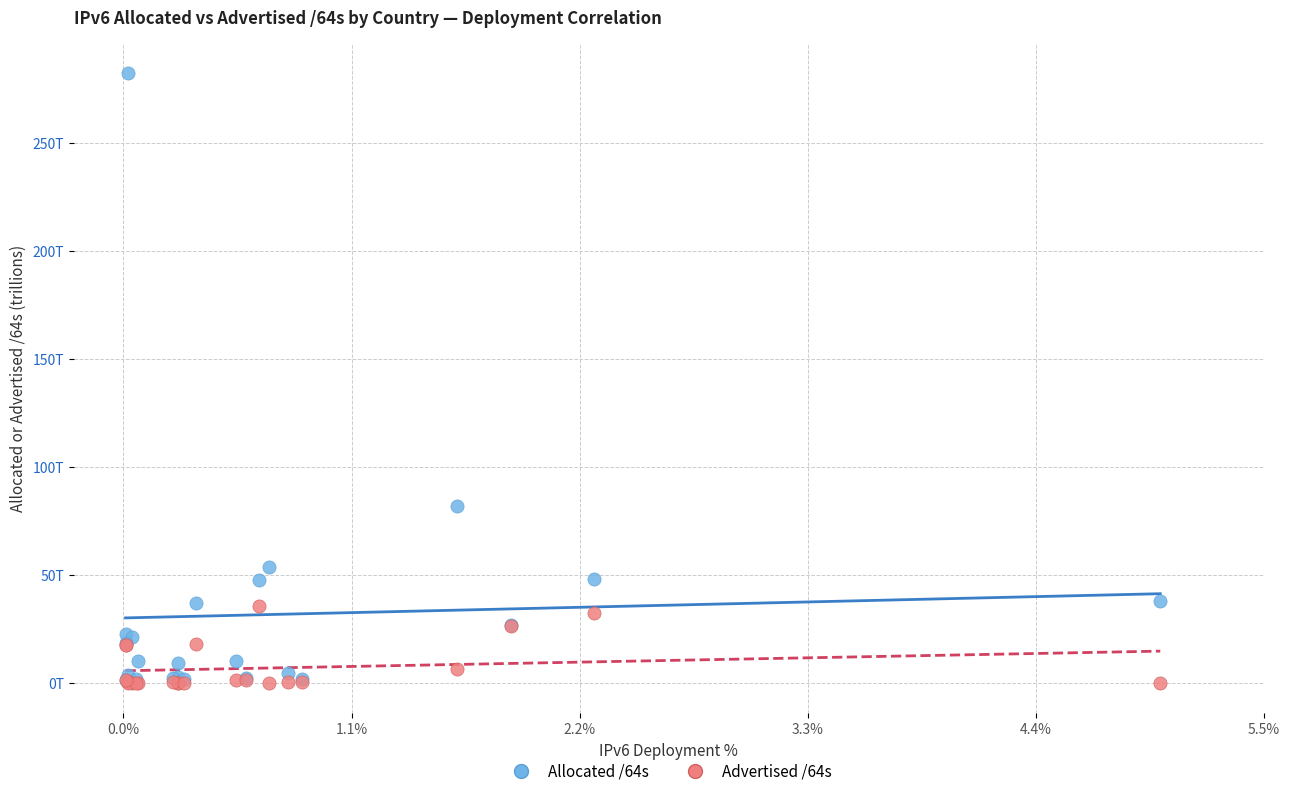

Which series has the largest Y range (max minus min)?

Allocated /64s